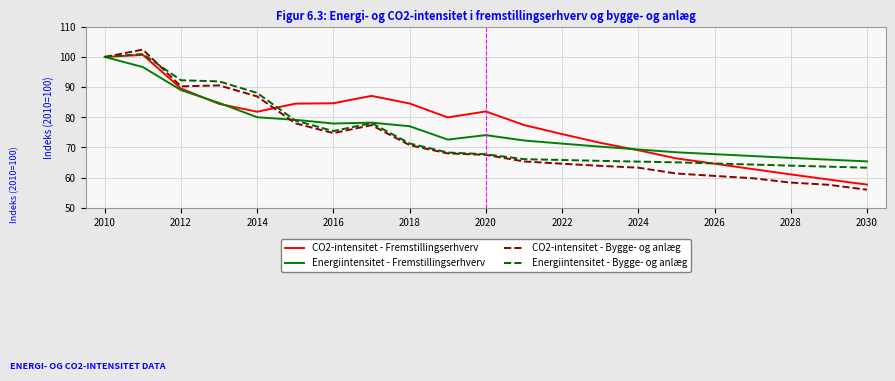

What is the smallest value displayed?

56.0